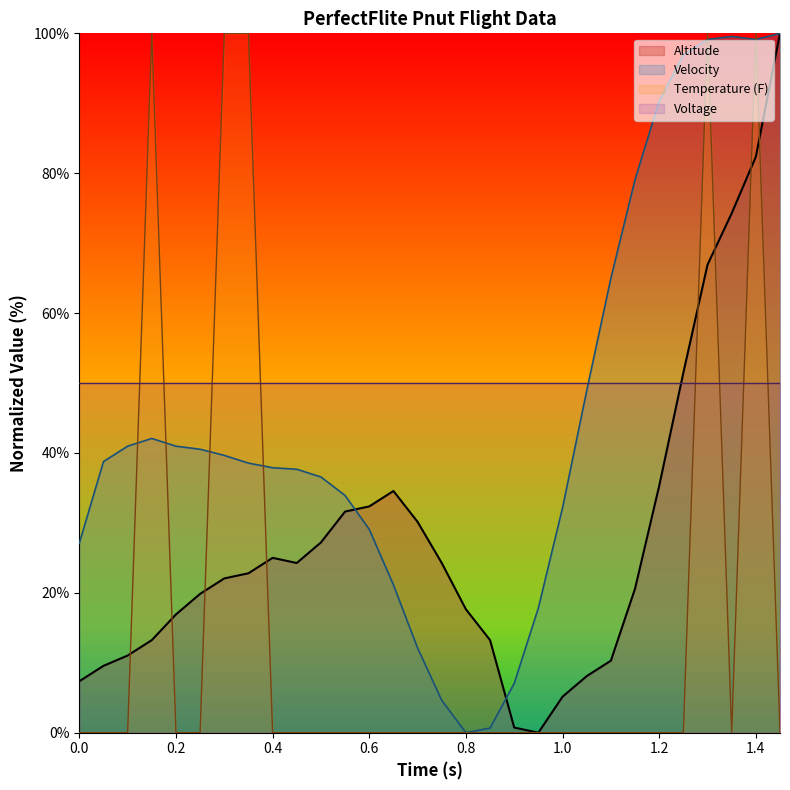

What is the spread (max minus min) of values at 0.4?

50.0